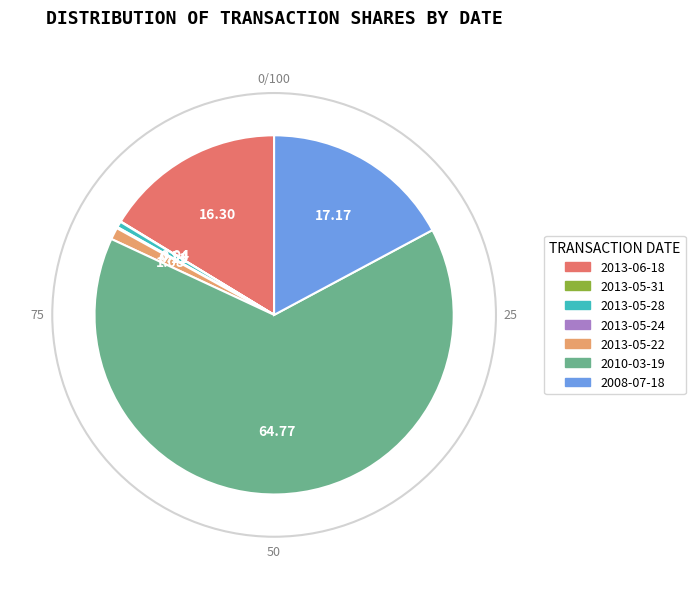

Is there a majority slice in this chart?

Yes